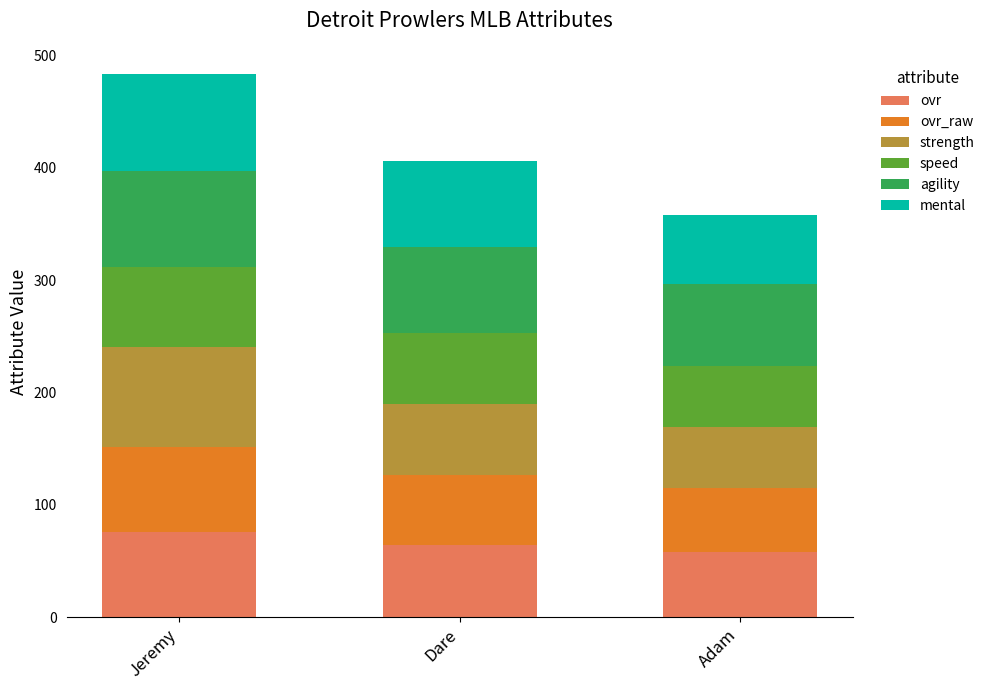

What is the sum of all ovr values?

198